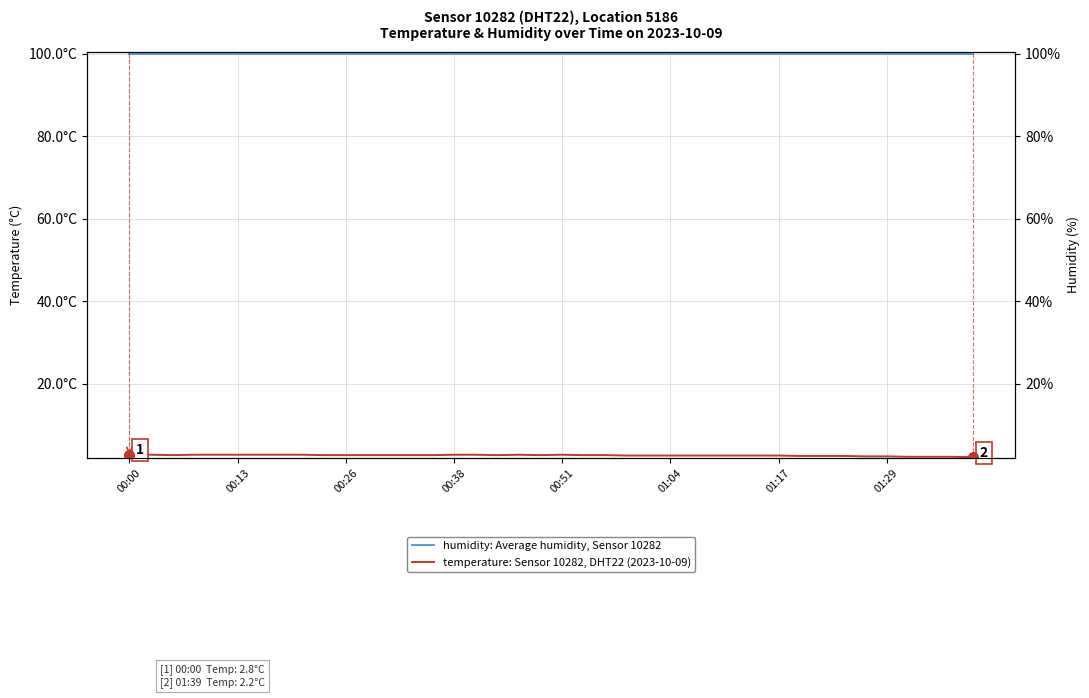

What is the sum of the humidity: Average humidity, Sensor 10282 values at 00:51 and 29?

199.8